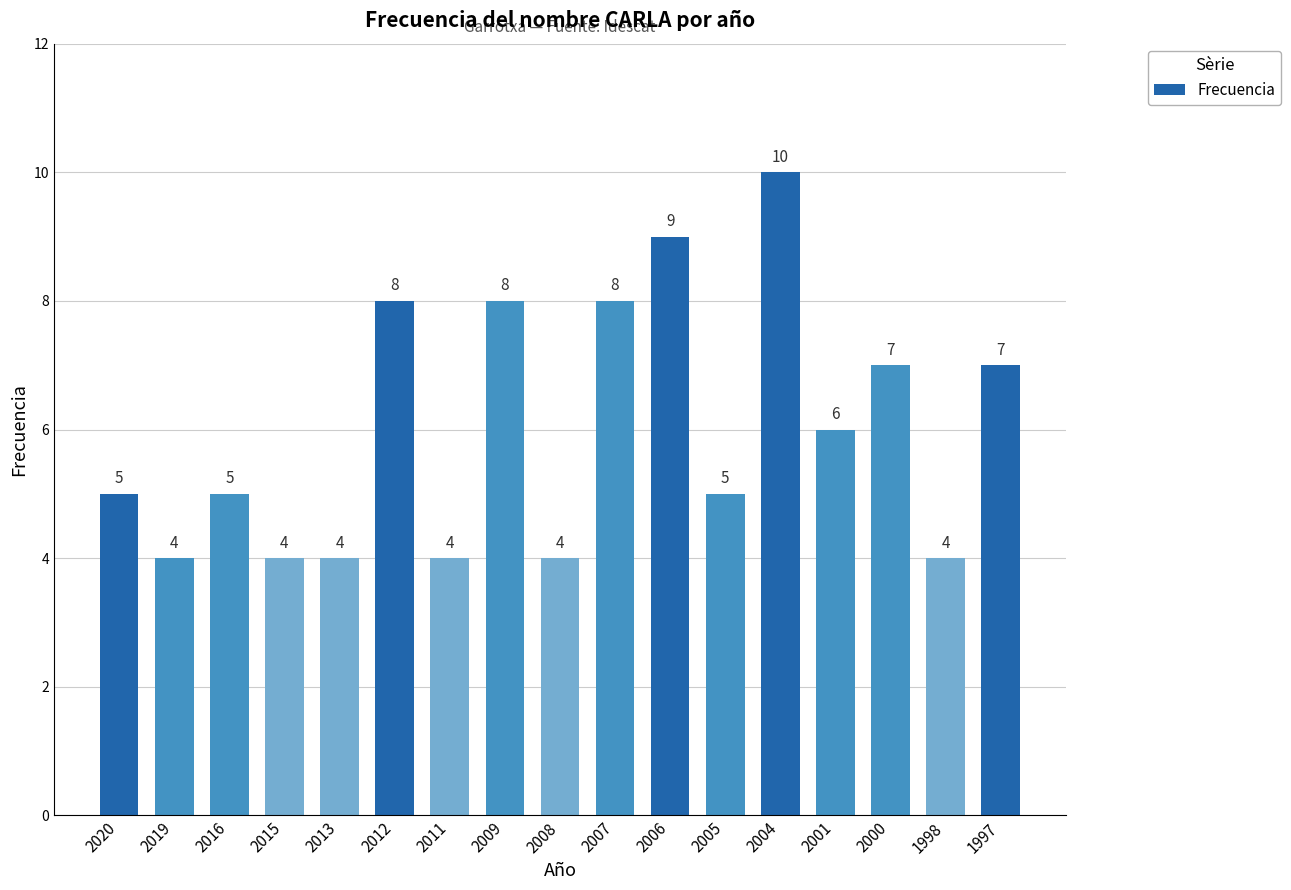

How many values are between 4 and 8?

15